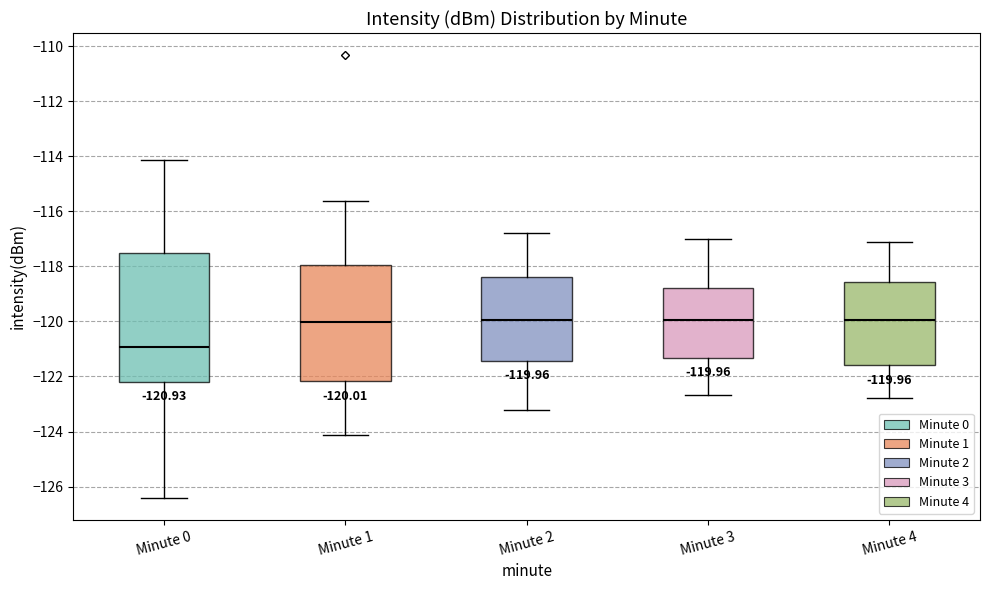

Which box has the lowest median line?

Minute 0